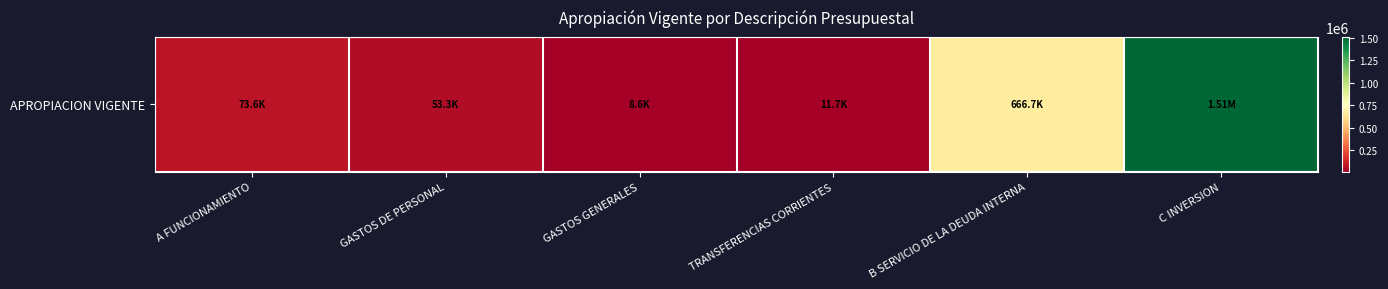

What is the change in value from A FUNCIONAMIENTO to TRANSFERENCIAS CORRIENTES?

-61843.6